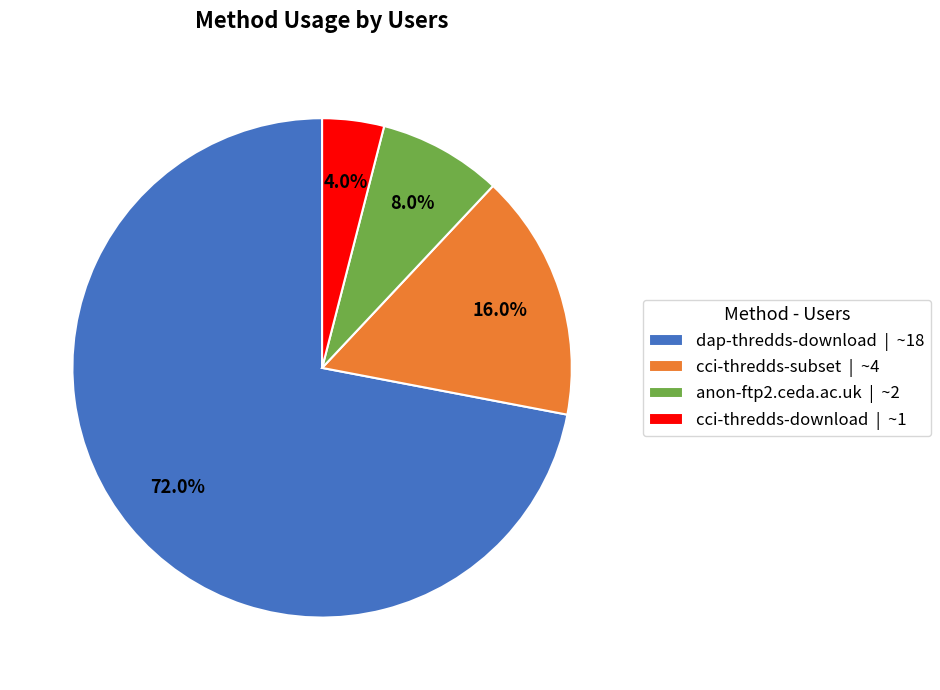

Approximately how many times larger is the value at cci-thredds-download compared to anon-ftp2.ceda.ac.uk?

0.5